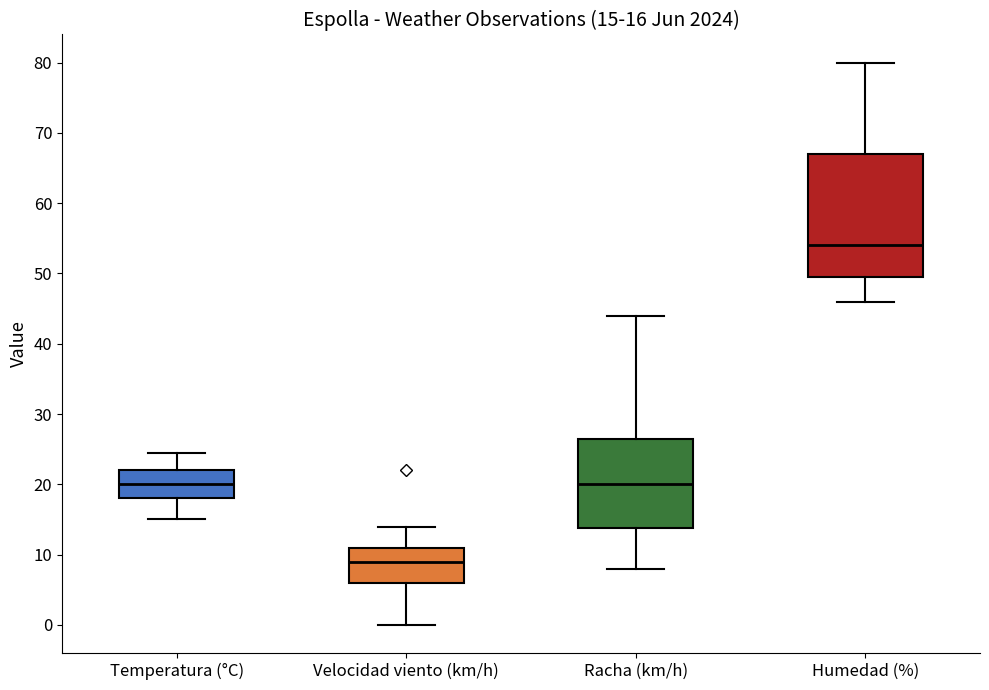

Which box's median line is the highest?

Humedad (%)